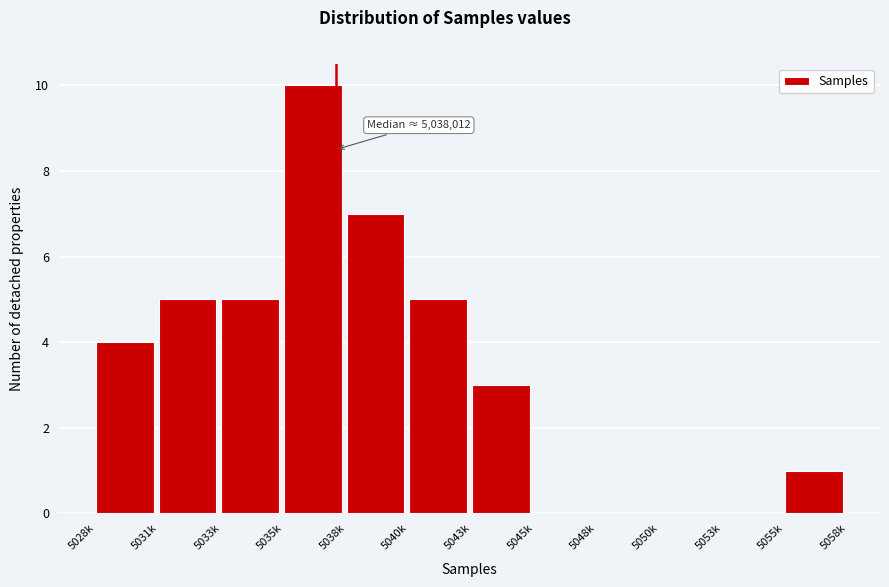

Reading left to right, extract all data points from this chart.

5028k=4	5031k=5	5033k=5	5035k=10	5038k=7	5040k=5	5043k=3	5045k=0	5048k=0	5050k=0	5053k=0	5055k=1